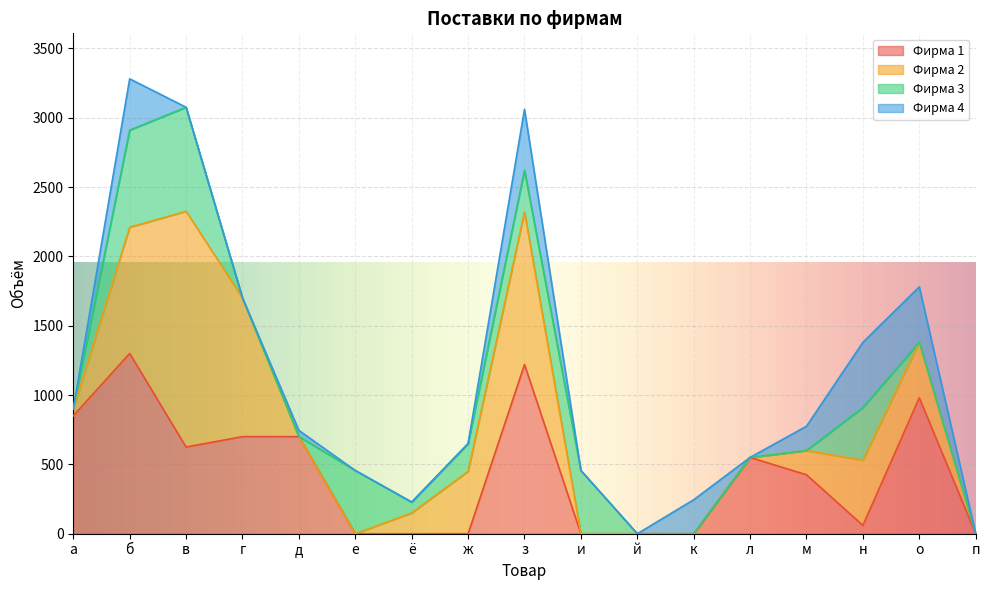

True or false: Фирма 1 has more than 0 points higher than both neighbors.

True